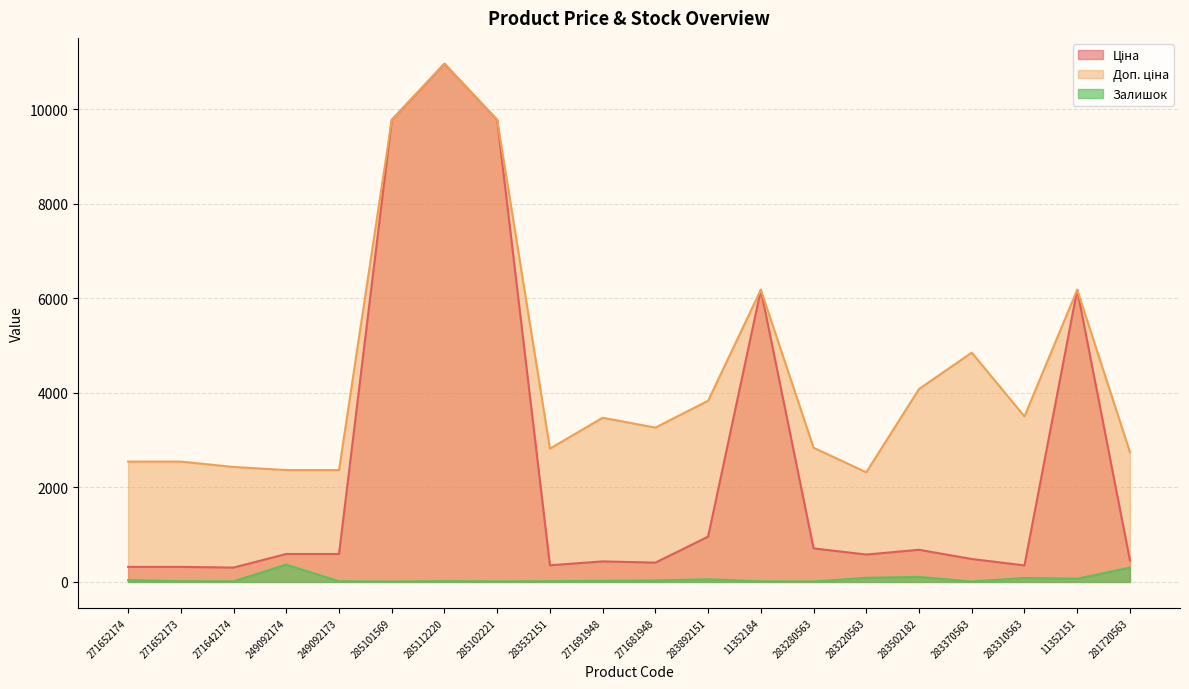

Which has a higher value, 285101569 or 285102221?

285101569